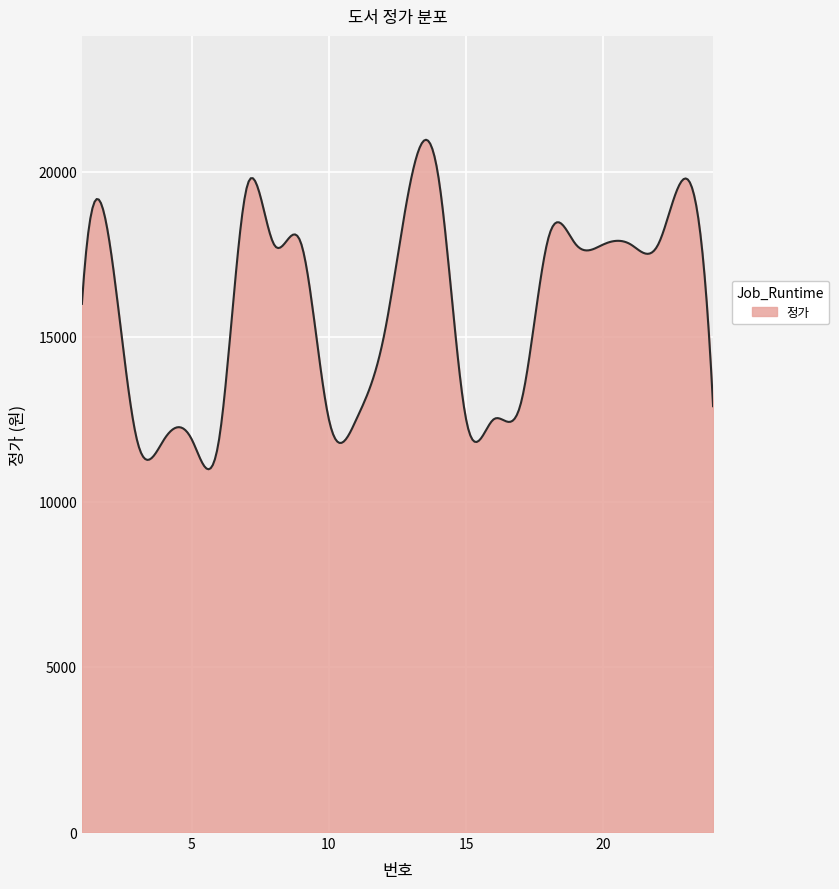

What is the maximum value shown in the chart?

20972.4